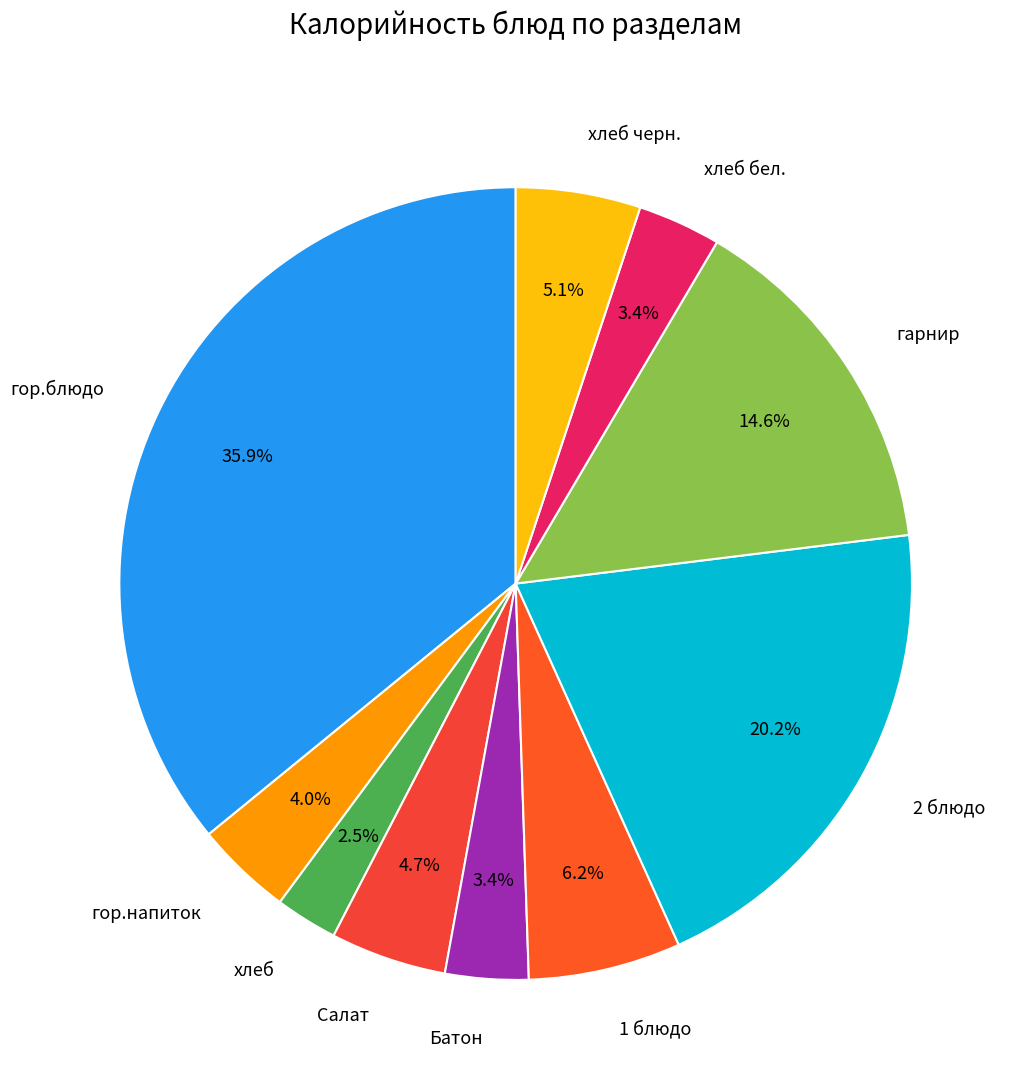

Do гарнир and Салат together represent more than half of the pie?

No